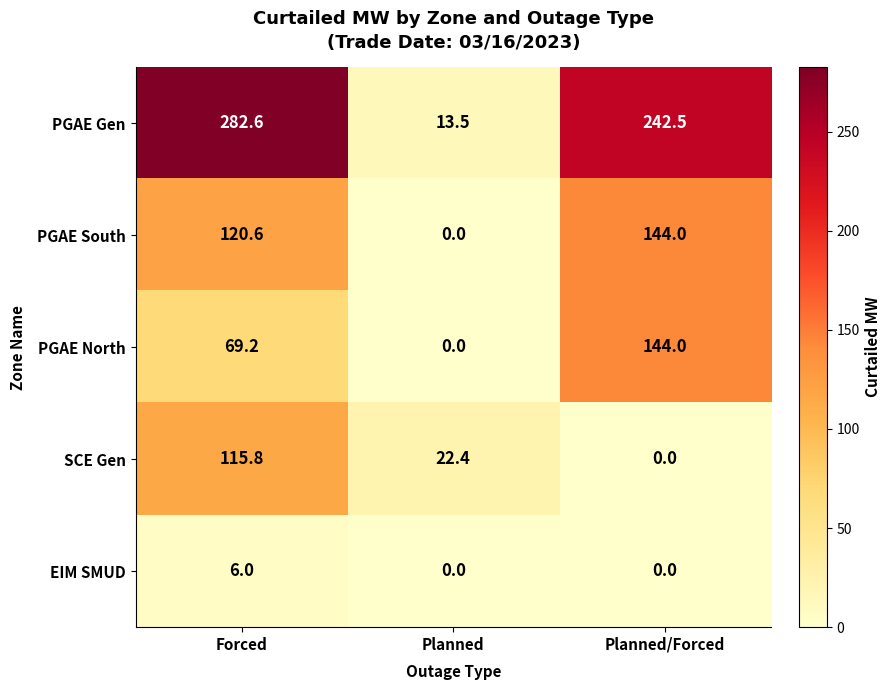

Where is PGAE South nearest to the value 72?

Forced